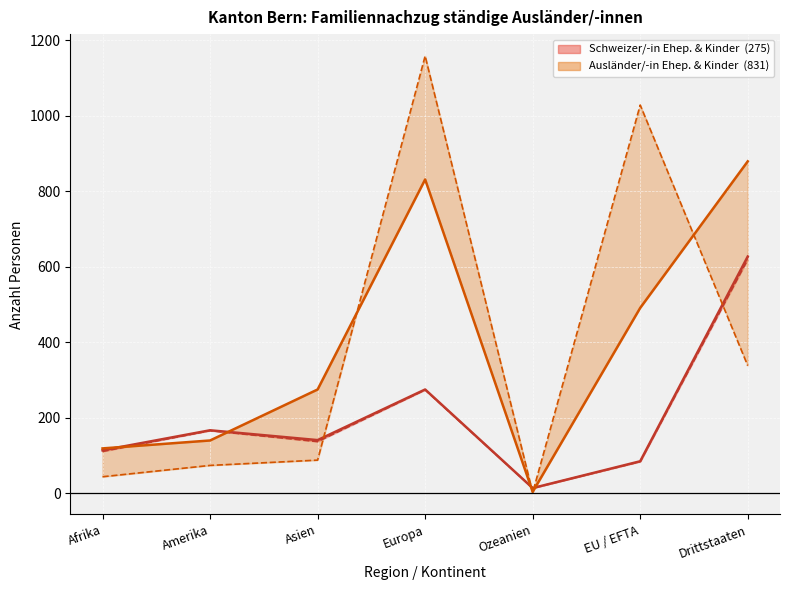

Reading right to left, extract all data points from this chart.

Familiennachzug zu Schweizer/-in (Ehepartner) (line): 627	85	14	275	141	167	114
Familiennachzug zu Schweizer/-in (Kinder) (line): 619	84	14	274	137	166	111
Familiennachzug zu Ausländer/-in (Ehepartner) (line): 879	491	4	831	275	140	119
Familiennachzug zu Ausländer/-in (Kinder) (line): 338	1028	2	1158	88	74	44